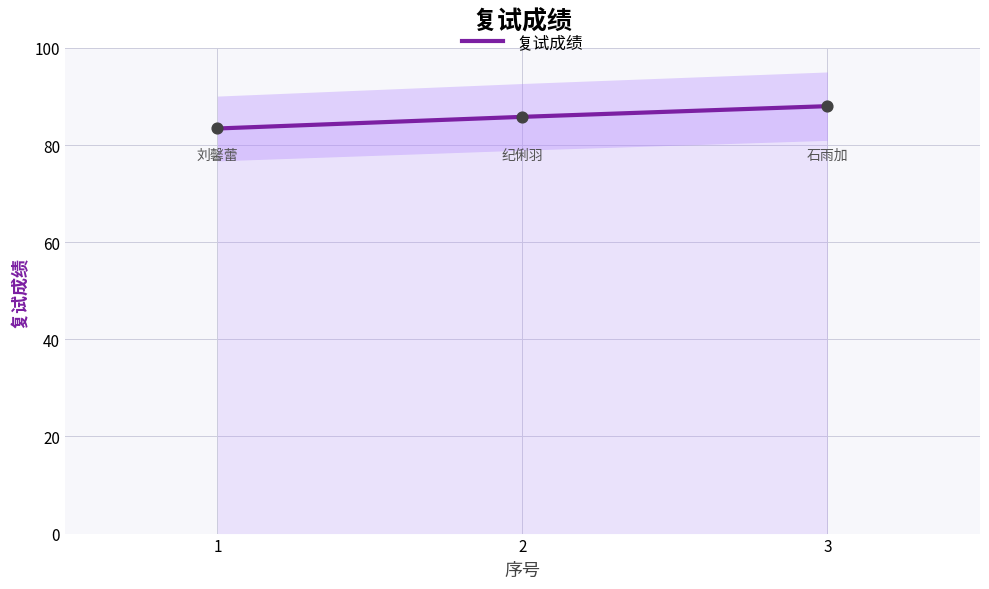

What is the ratio of the value at 1 to the value at 3?

0.9